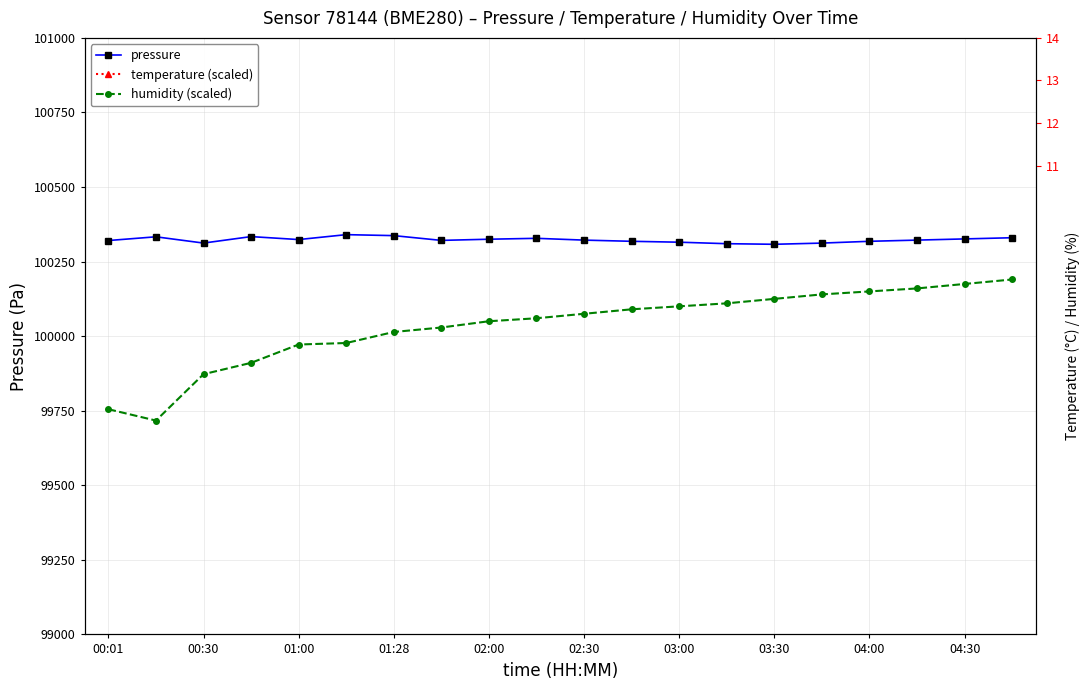

Does the chart have visible grid lines?

Yes